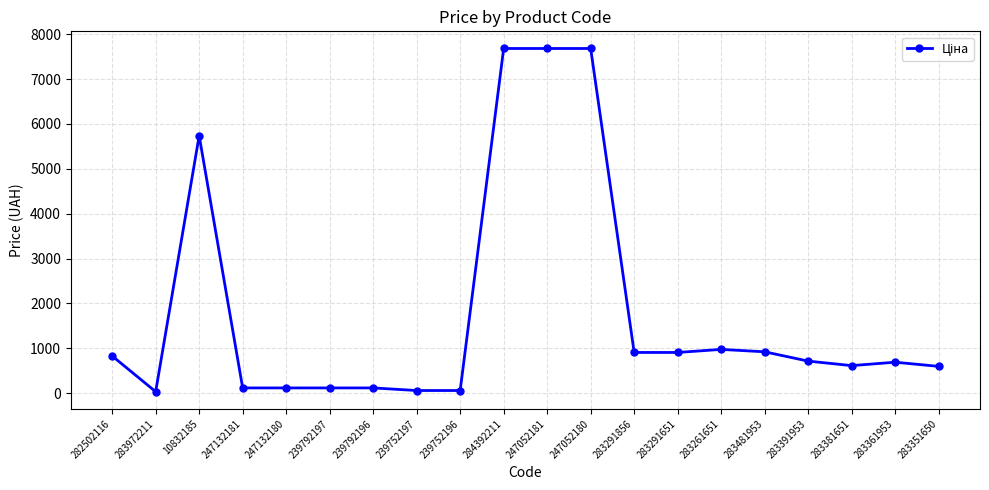

What is the value of the 17th point from the left?

713.0